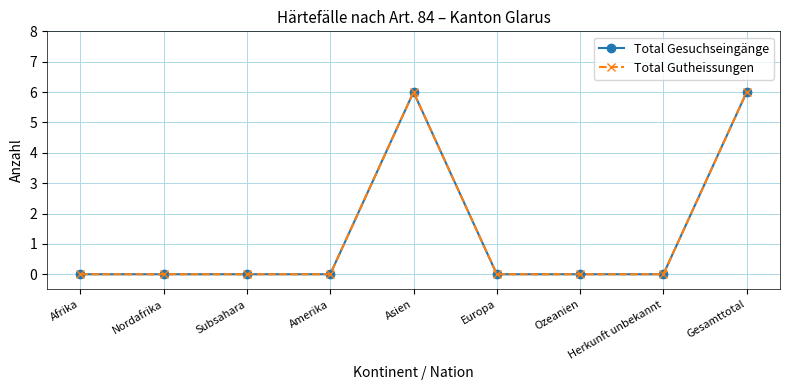

Is this an area chart (filled region under the line)?

No